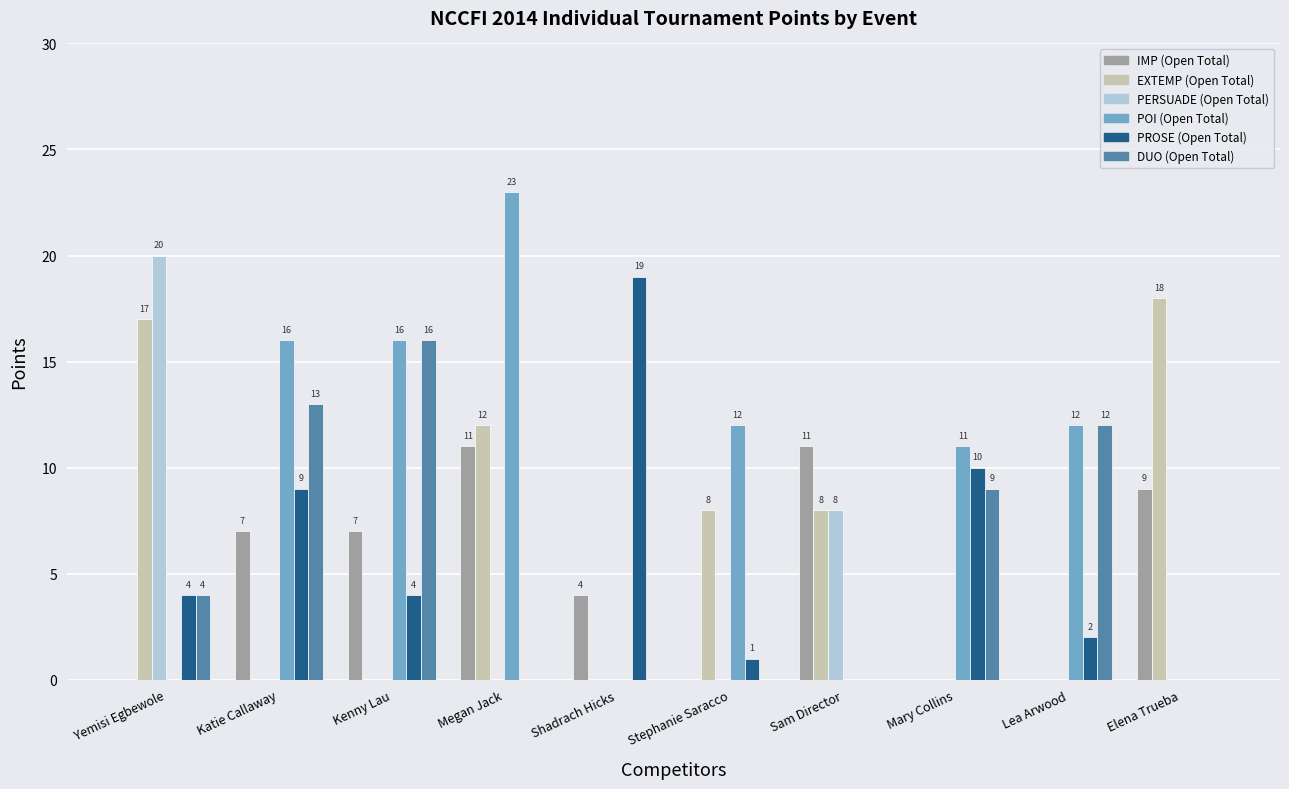

How many groups of bars are there?

10